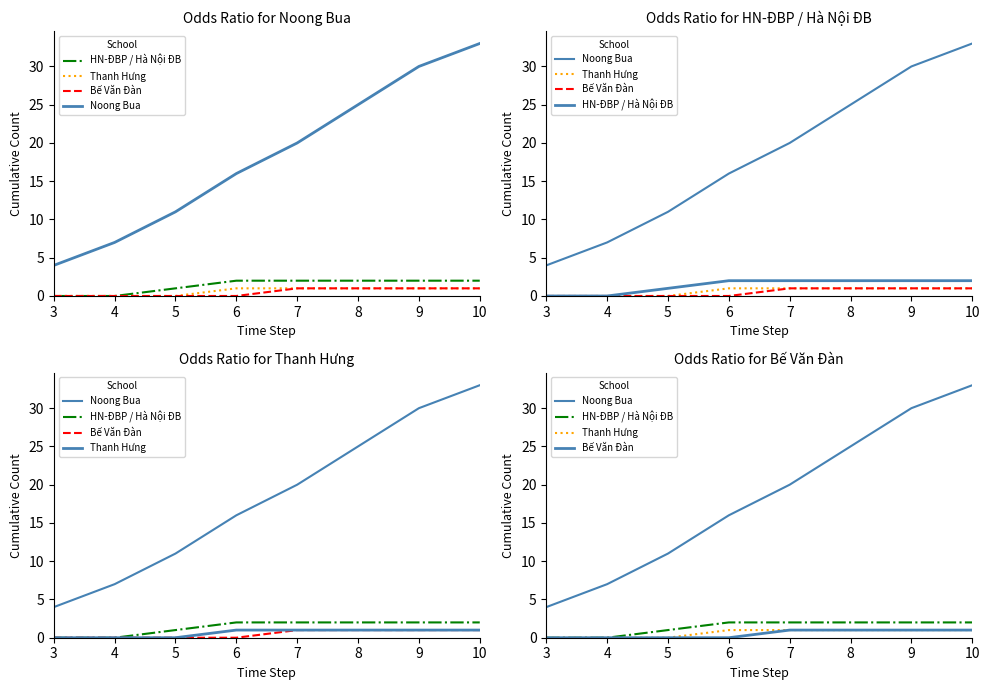

What is the difference between the Thanh Hưng values at 4 and 10?

1